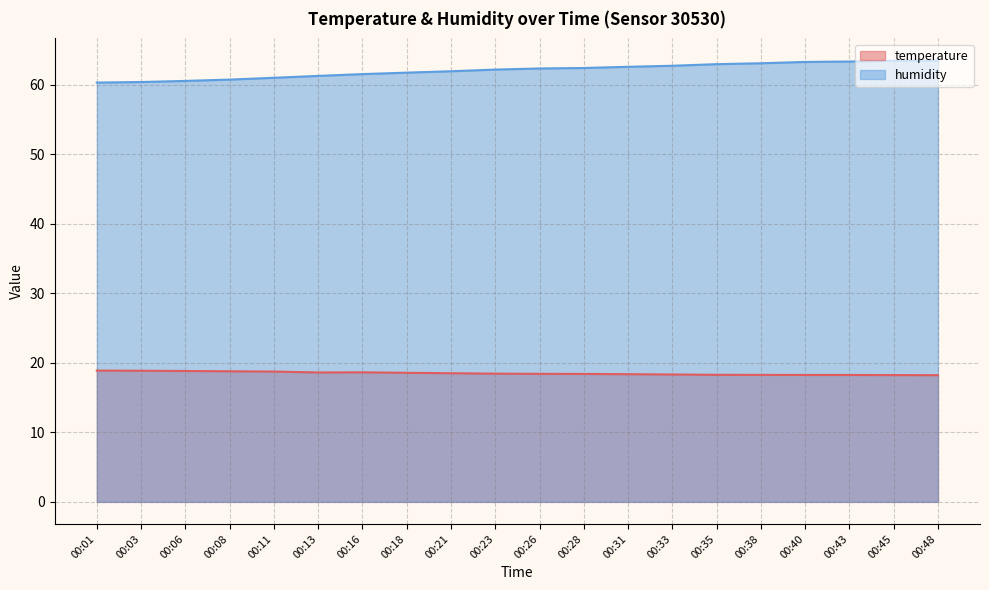

What is the smallest value displayed?

18.2